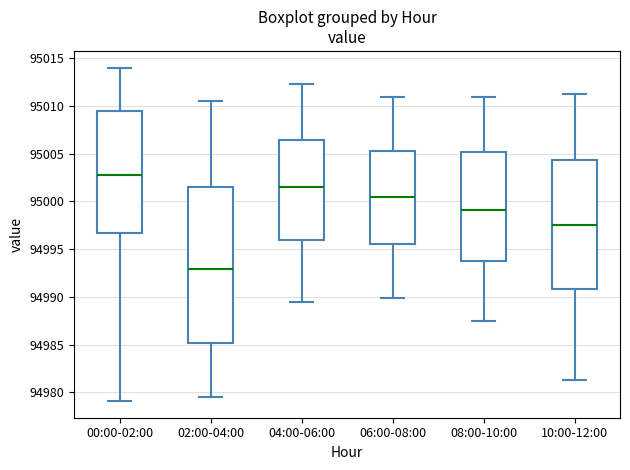

Which box's median line is the lowest?

02:00-04:00